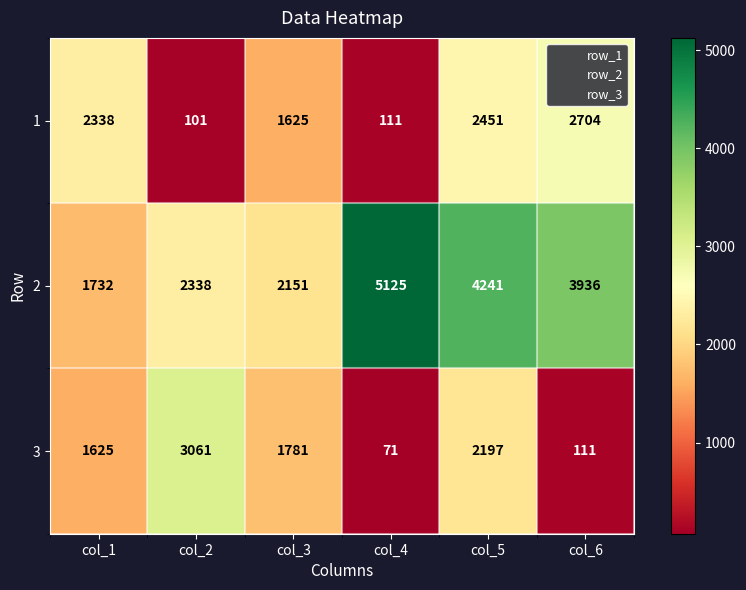

What is the lowest value of the 1 series?

101